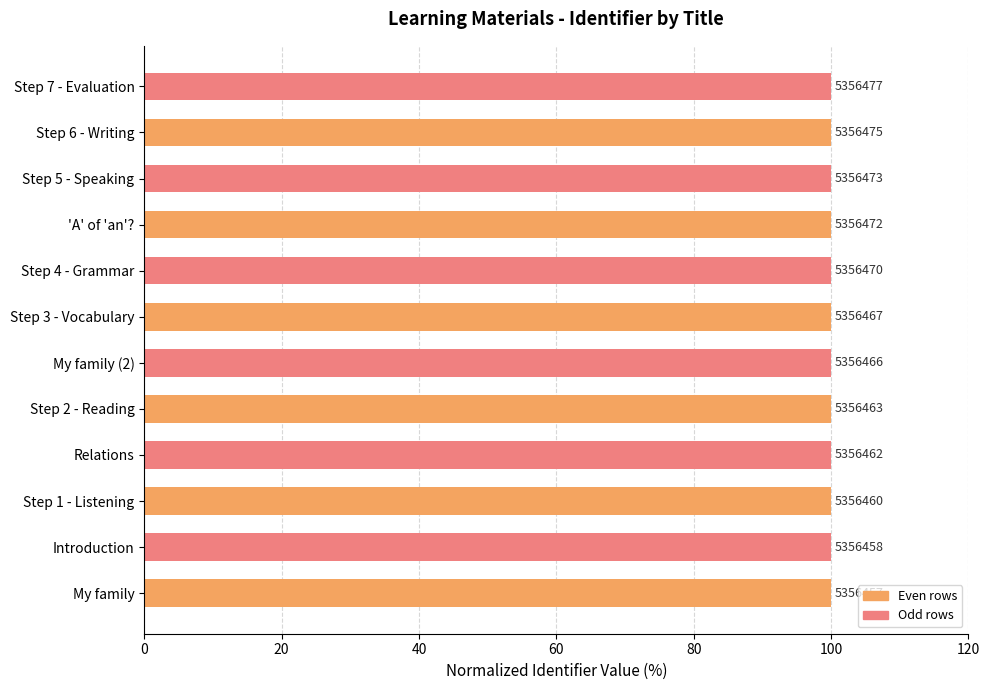

How many bars are there in total?

12